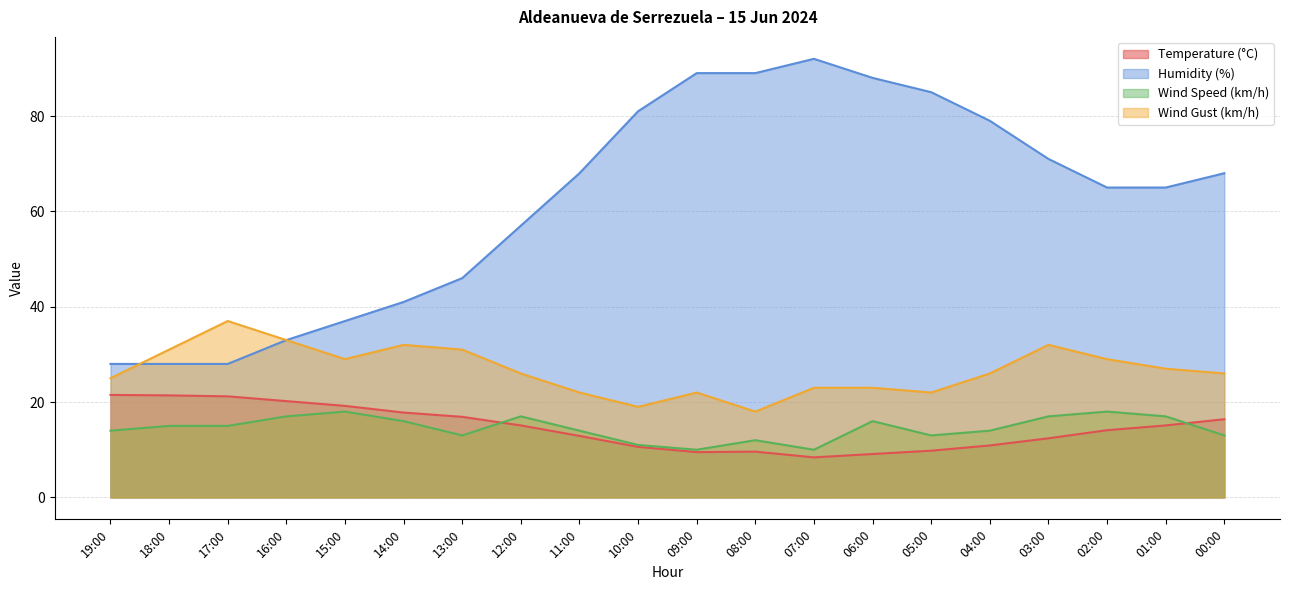

At which category does the chart reach its minimum across all series?

07:00